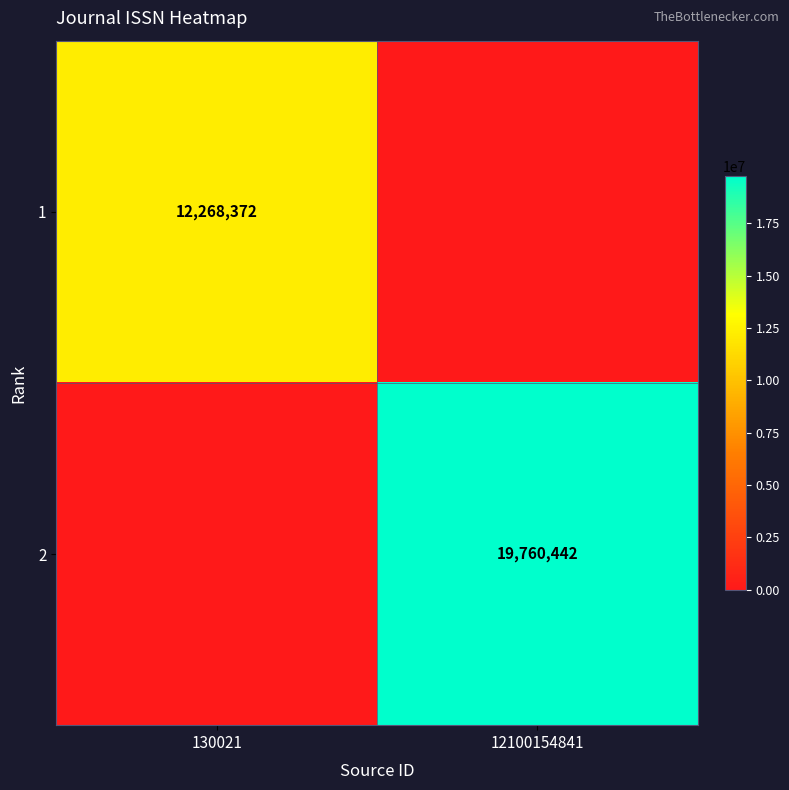

The value of 1 at 130021 is 12268372. True or false?

True